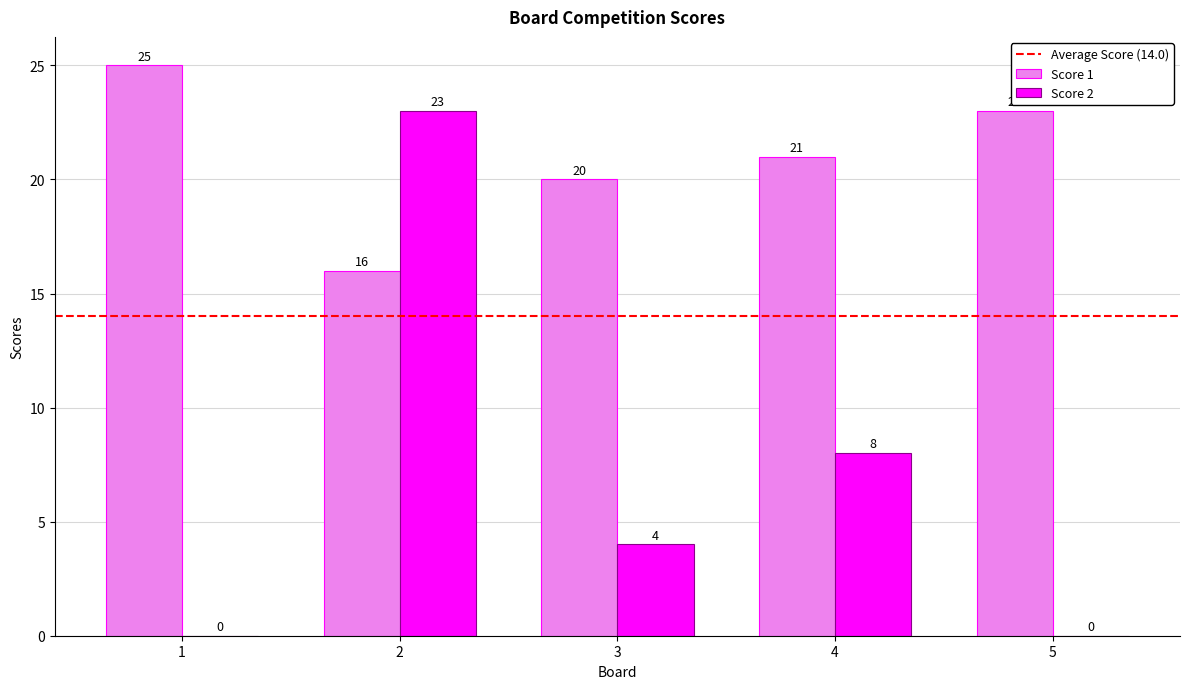

At which category is the sum across all series the highest?

2